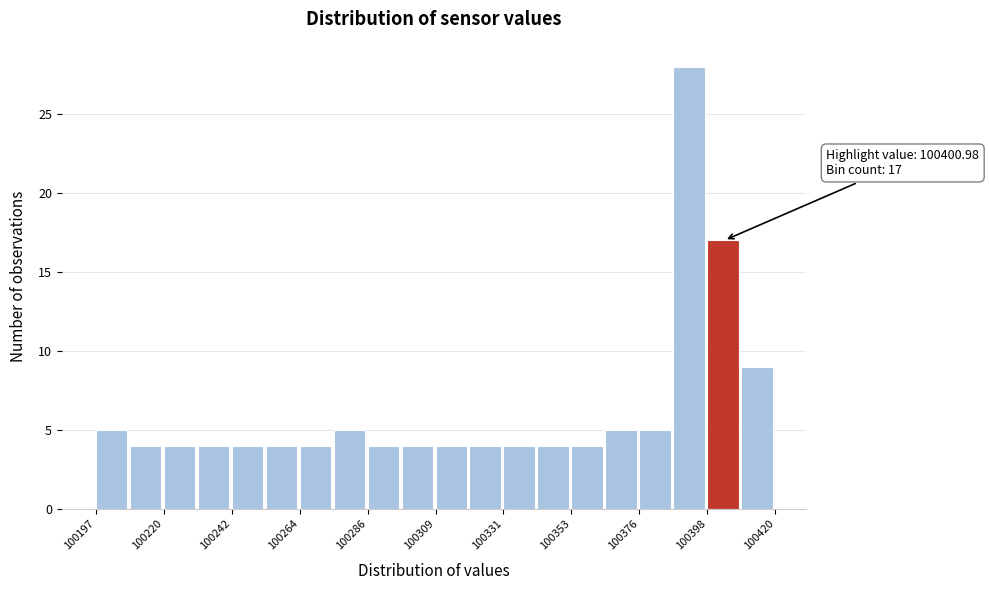

Read against the x-axis, roughly where is the centre of the tallest bar?

100390